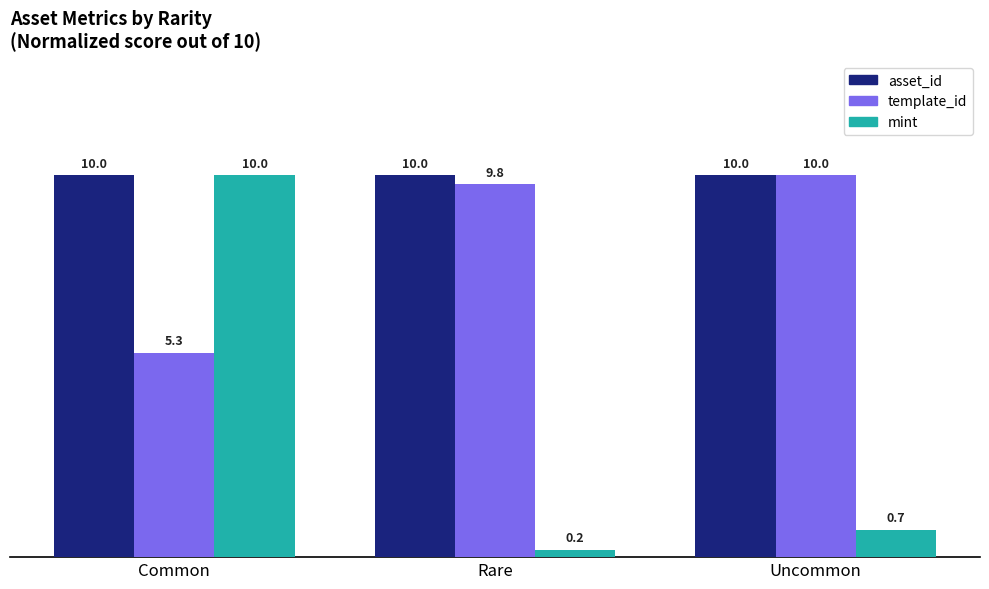

What is the total value across all series at Uncommon?

20.7